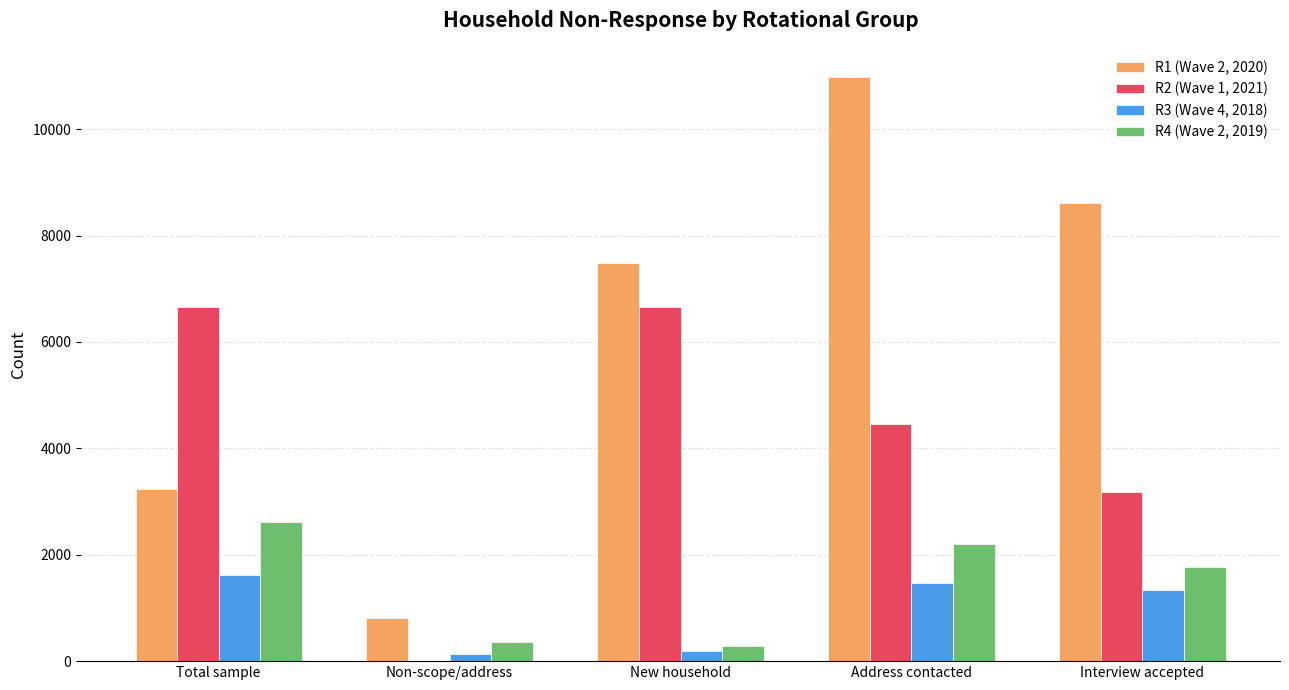

At which category is the sum across all series the highest?

Address contacted